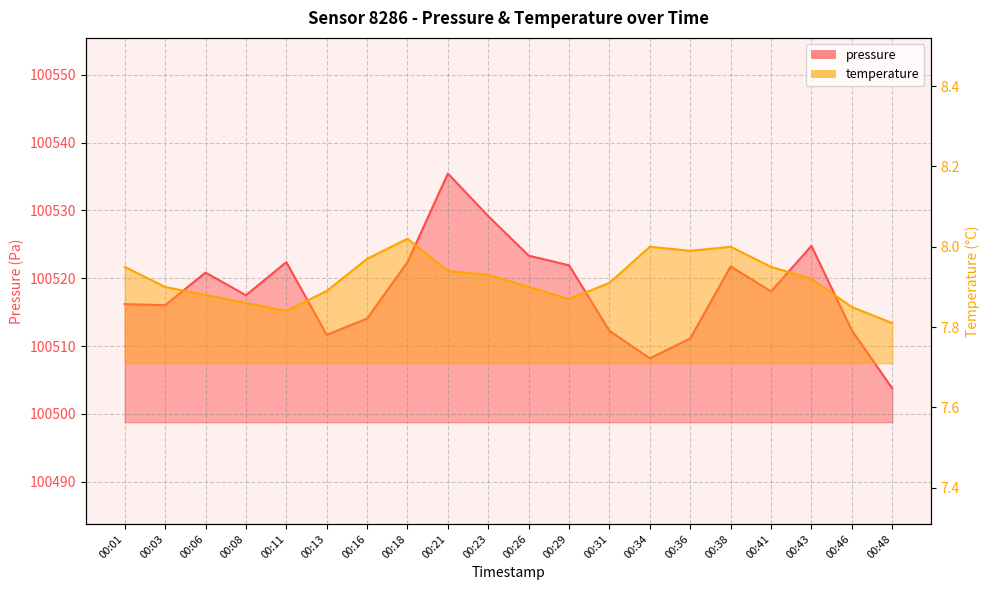

True or false: pressure has a value of 59089.9 at 00:11.

False